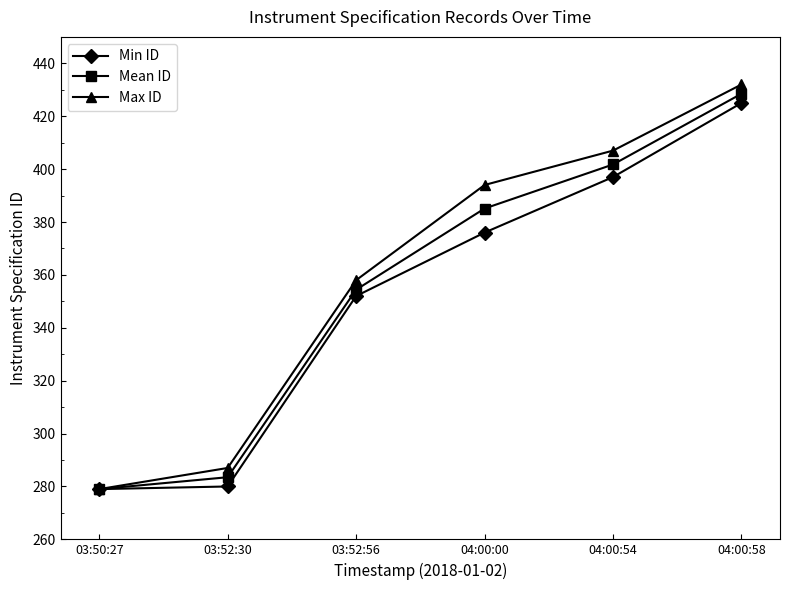

Rank the series by their average value, from lowest to highest.

Min ID, Mean ID, Max ID